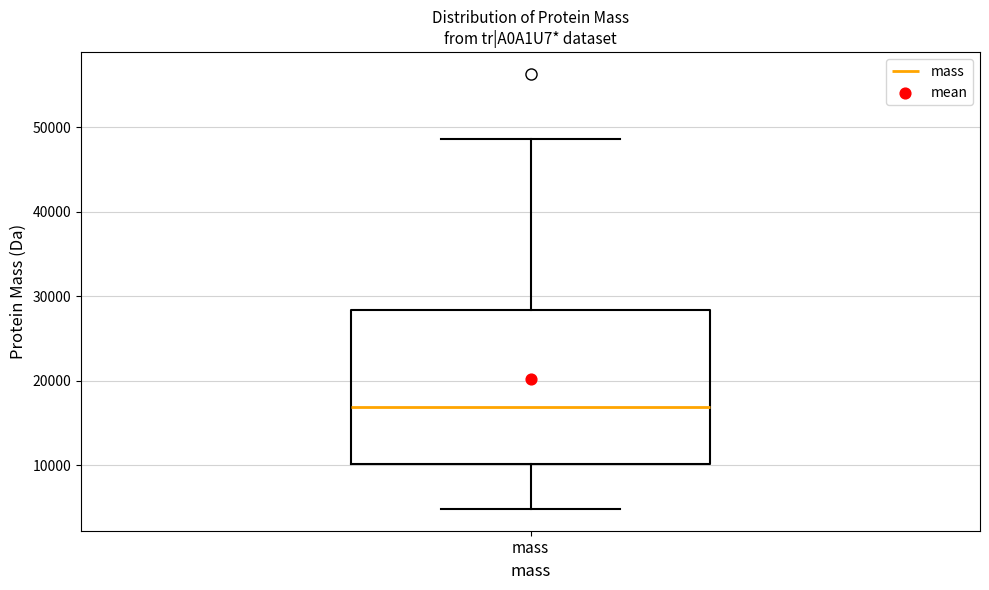

Transcribe this box plot: give where the median line is, the range the box spans, and where the two whiskers end, as read against the y-axis. The values are not printed on the chart, so give them approximately, as read against the axis.

median 17000, box 10000 to 28000, whiskers 5000 to 49000